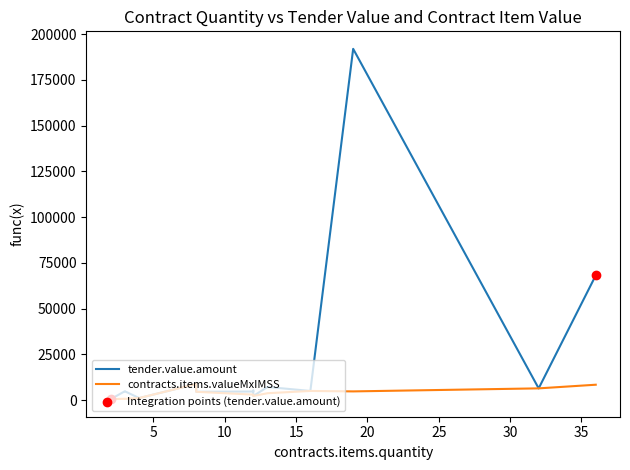

At how many categories does at least one series exceed 136331?

1